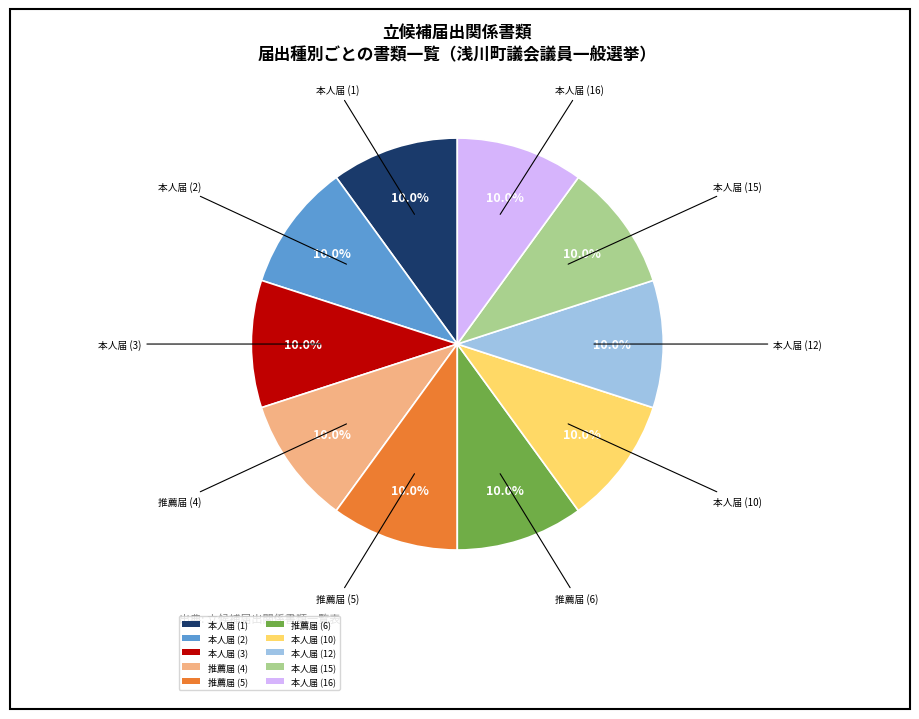

Is 本人届 (15) the majority of the pie?

No